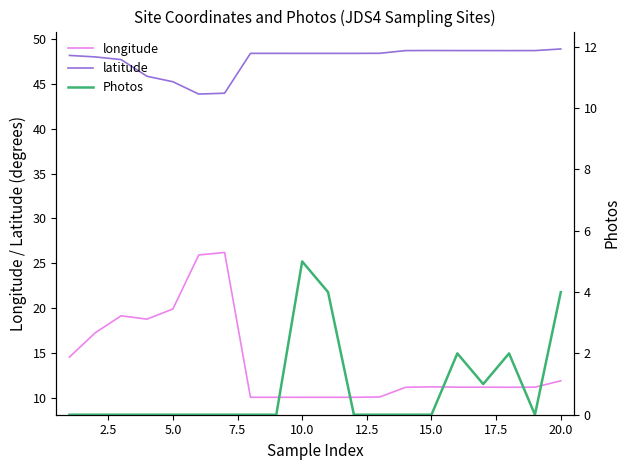

Count the Photos values in the range 0 to 2.

17